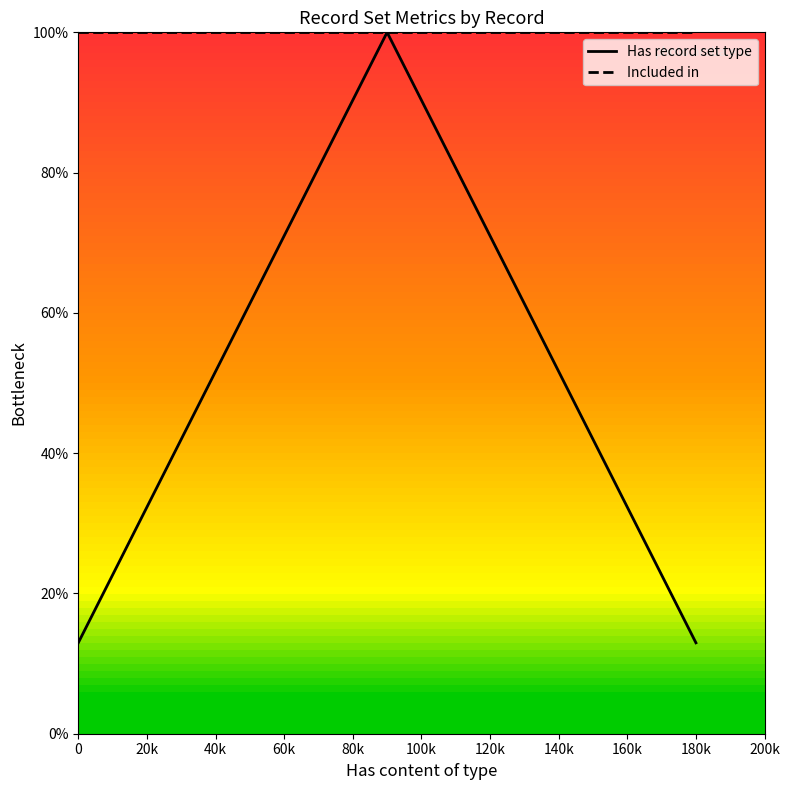

What is the sum of all Included in values?

300.0